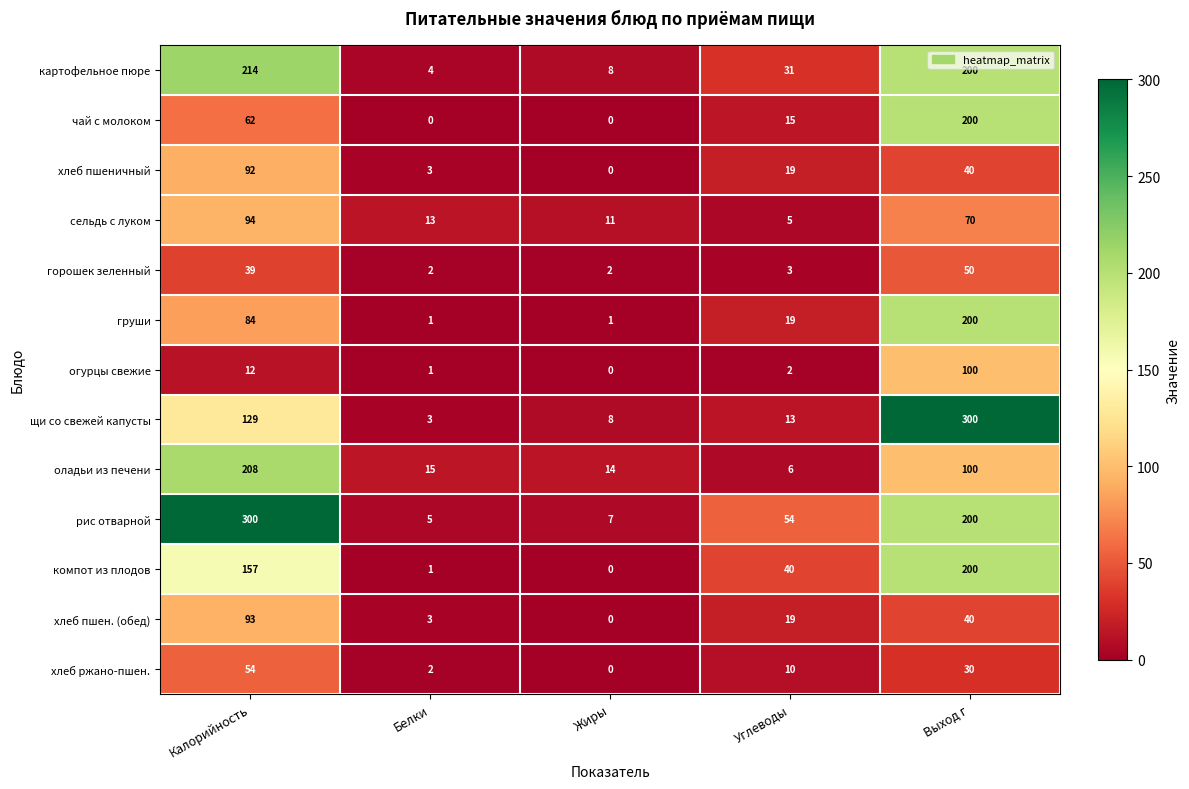

Rank the categories by хлеб пшен. (обед) value from lowest to highest.

Жиры, Белки, Углеводы, Выход г, Калорийность